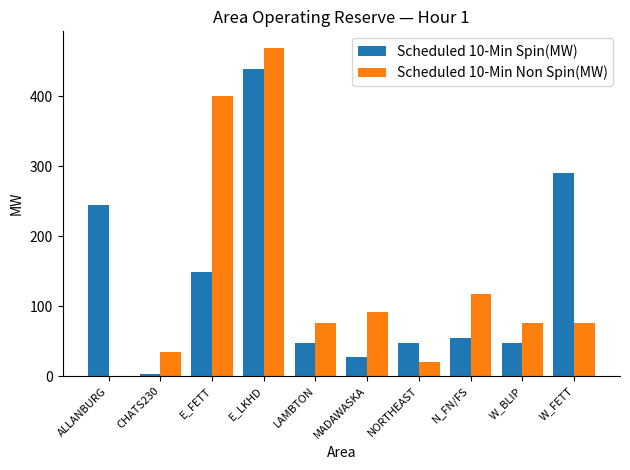

At which category is the sum across all series the highest?

E_LKHD